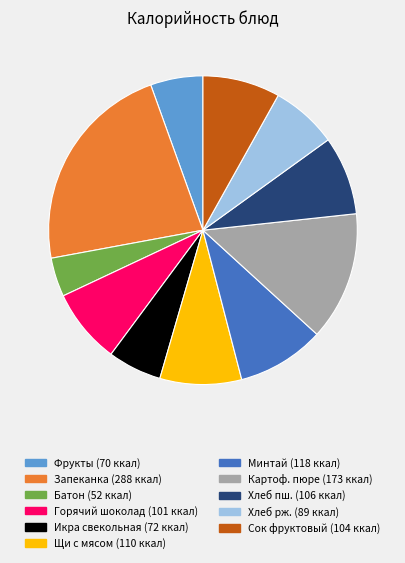

Does any single category account for the majority?

No